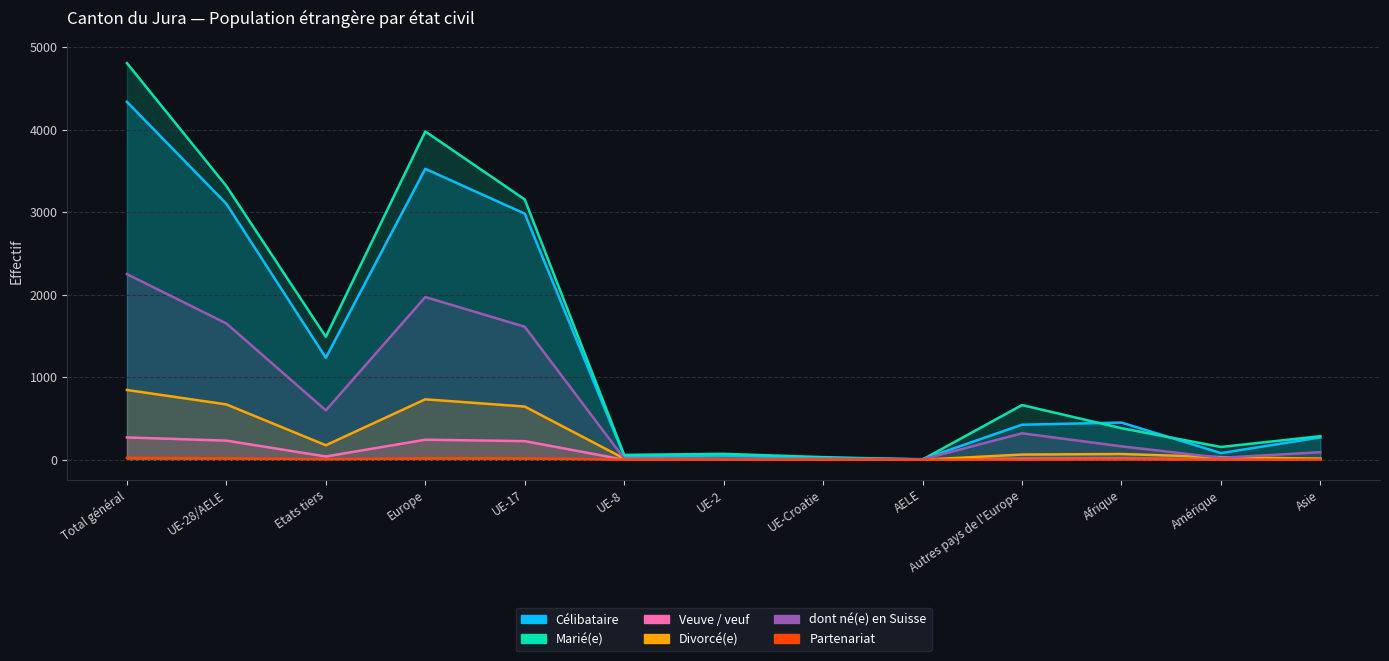

What is the label of the 6th point from the left?

UE-8